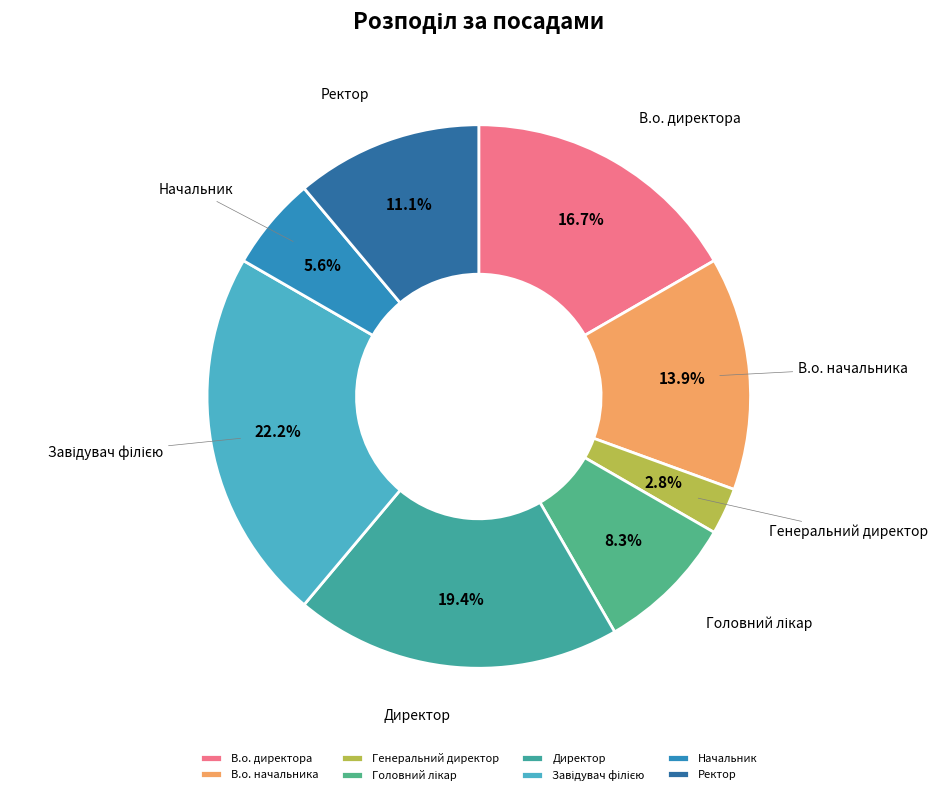

What percentage is the Генеральний директор slice, to the nearest percent?

3%